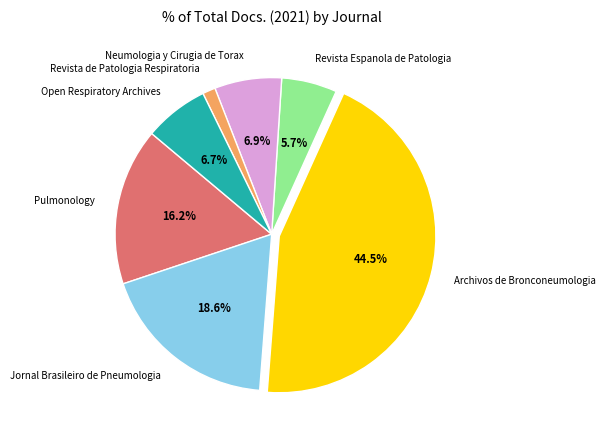

What is the smallest slice in the pie chart?

Revista de Patologia Respiratoria